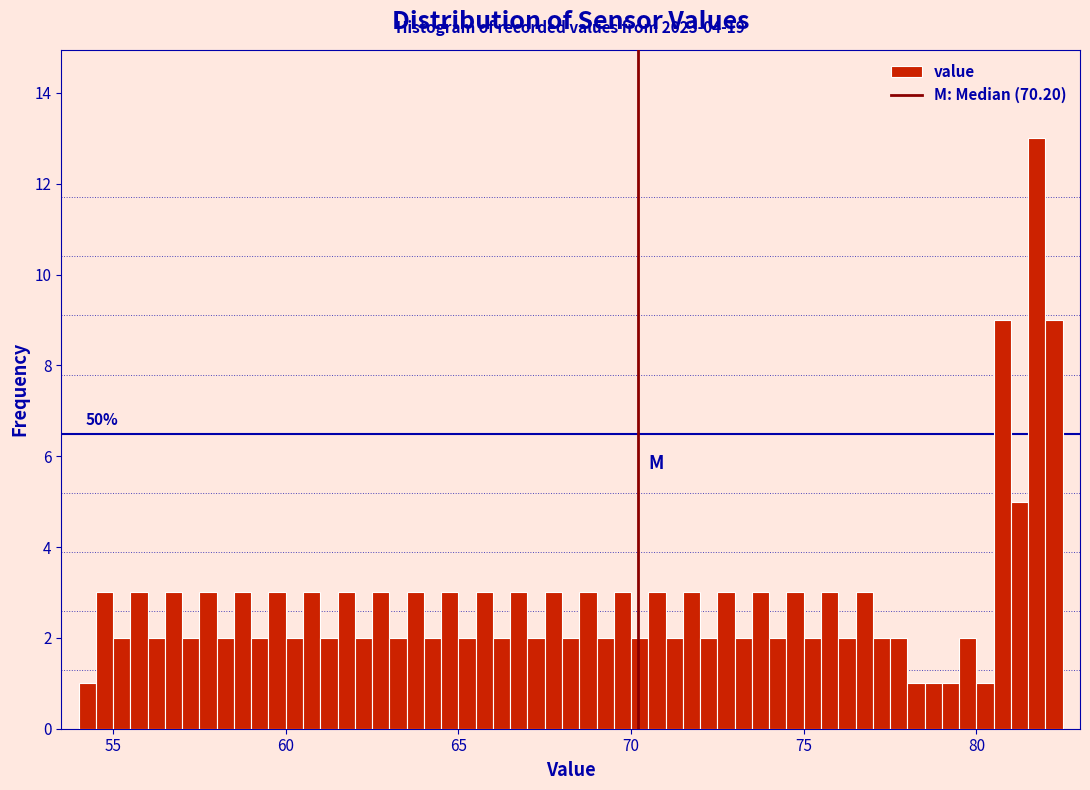

Read against the x-axis, roughly where is the centre of the tallest bar?

82.0